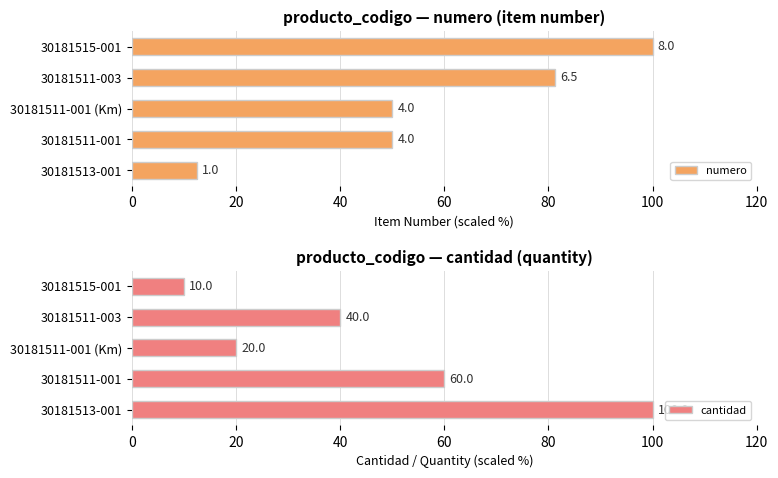

At which label does cantidad reach its minimum?

30181515-001